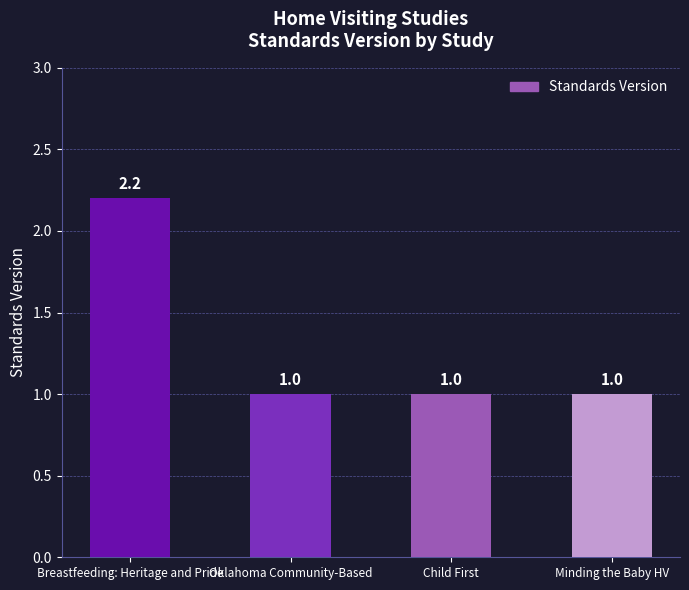

What is the average value?

1.3